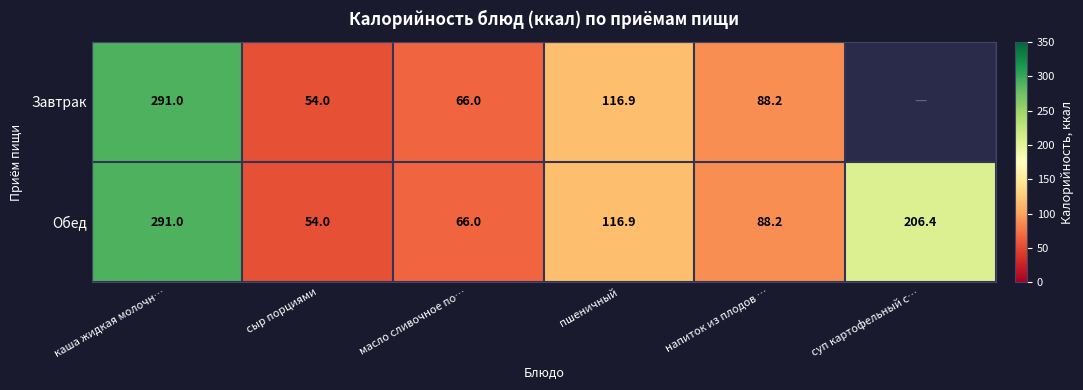

What is the difference between the Обед values at суп картофельный с… and масло сливочное по…?

140.4